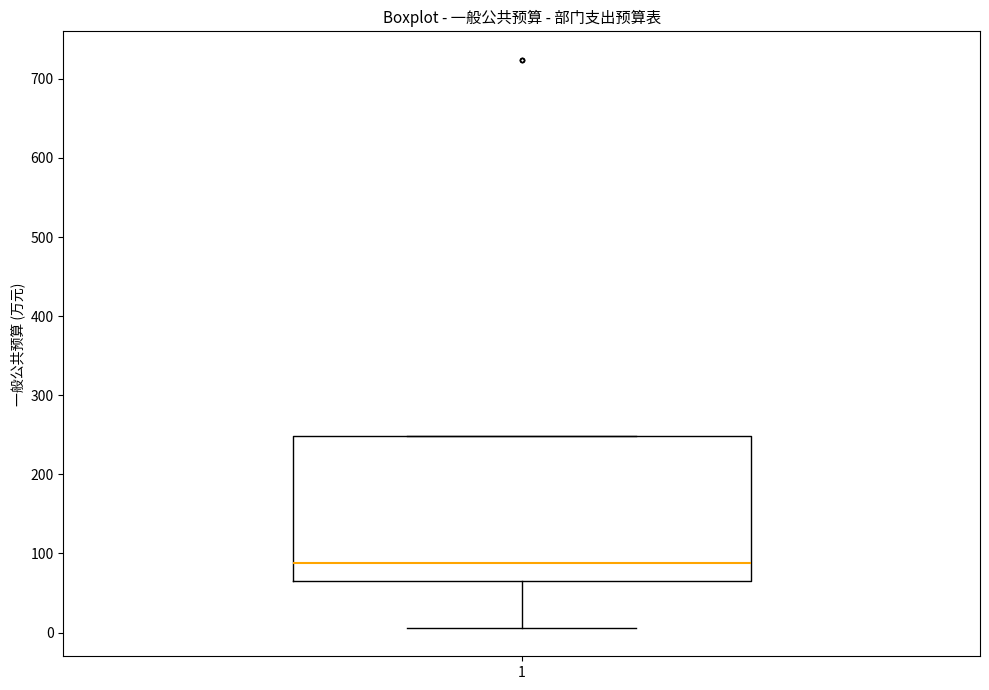

Read this box plot against the y-axis: the position of the median line, the range covered by the box, and the ends of both whiskers. The values are not printed on the chart, so give them approximately, as read against the axis.

median 90, box 70 to 250, whiskers 10 to 250